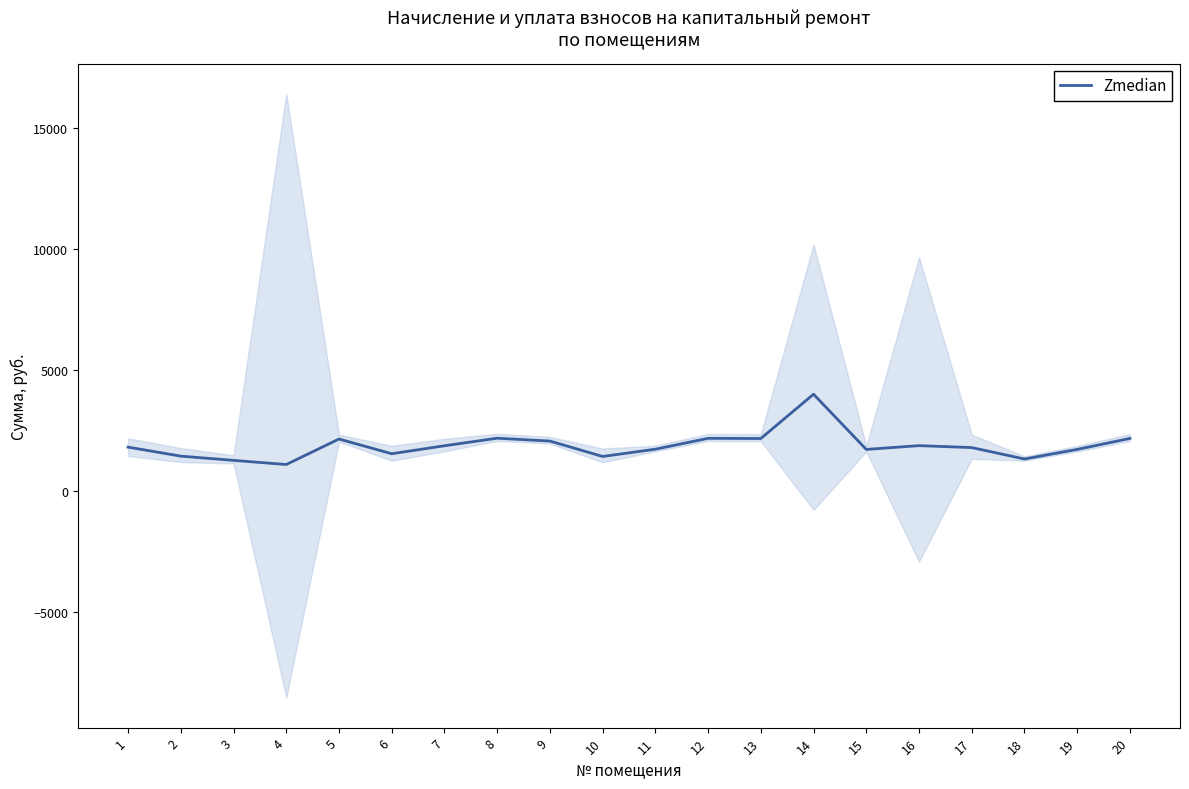

Reading left to right, what are all the values shown in this chart?

1812.6	1440.0	1265.6	1093.9	2148.7	1539.6	1869.5	2181.2	2063.8	1426.6	1727.0	2176.7	2168.8	4001.0	1717.9	1874.4	1794.1	1322.4	1718.8	2172.9